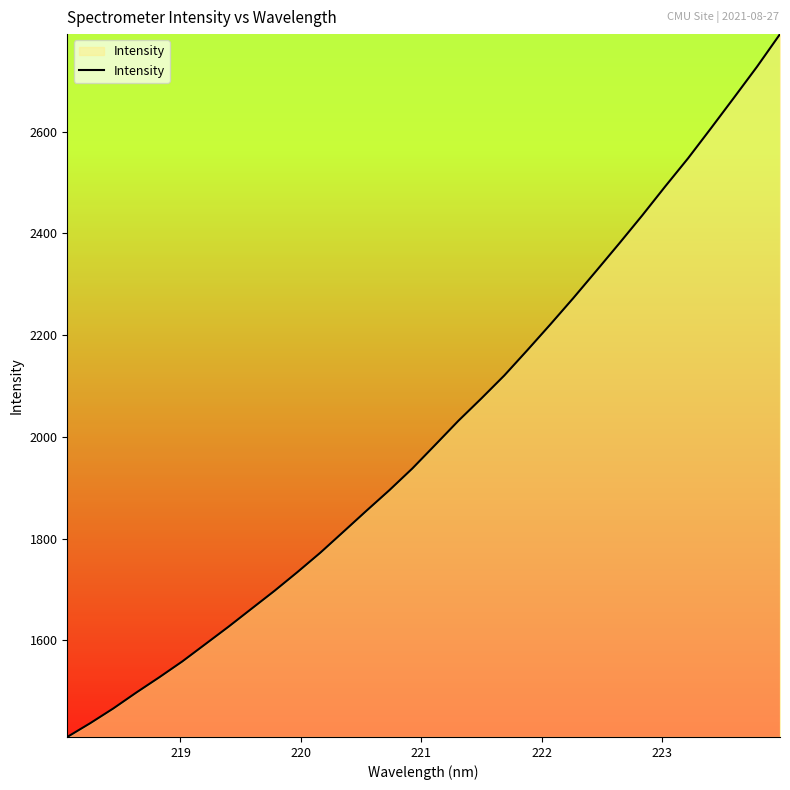

What is the difference between the maximum and minimum values?

1381.4